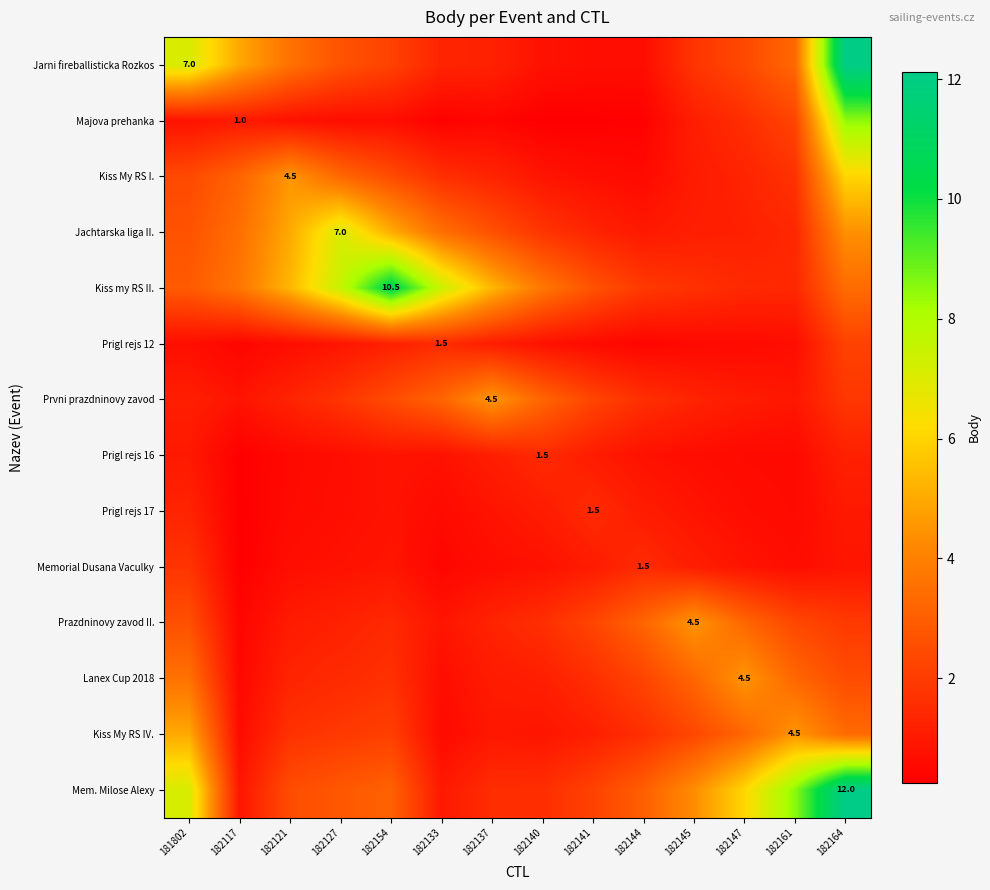

What is the sum of all Prazdninovy zavod II. values?

28.1